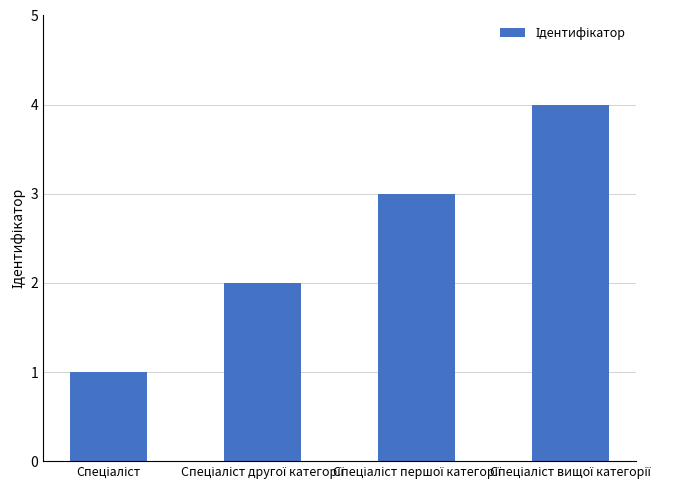

Are the bars grouped side by side (vs. stacked)?

No